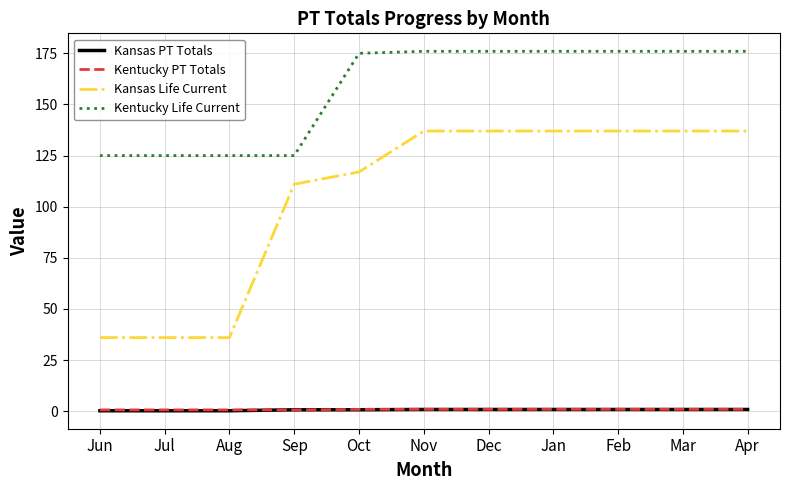

What is the sum of the Kansas Life Current values at Mar and Jun?

173.0